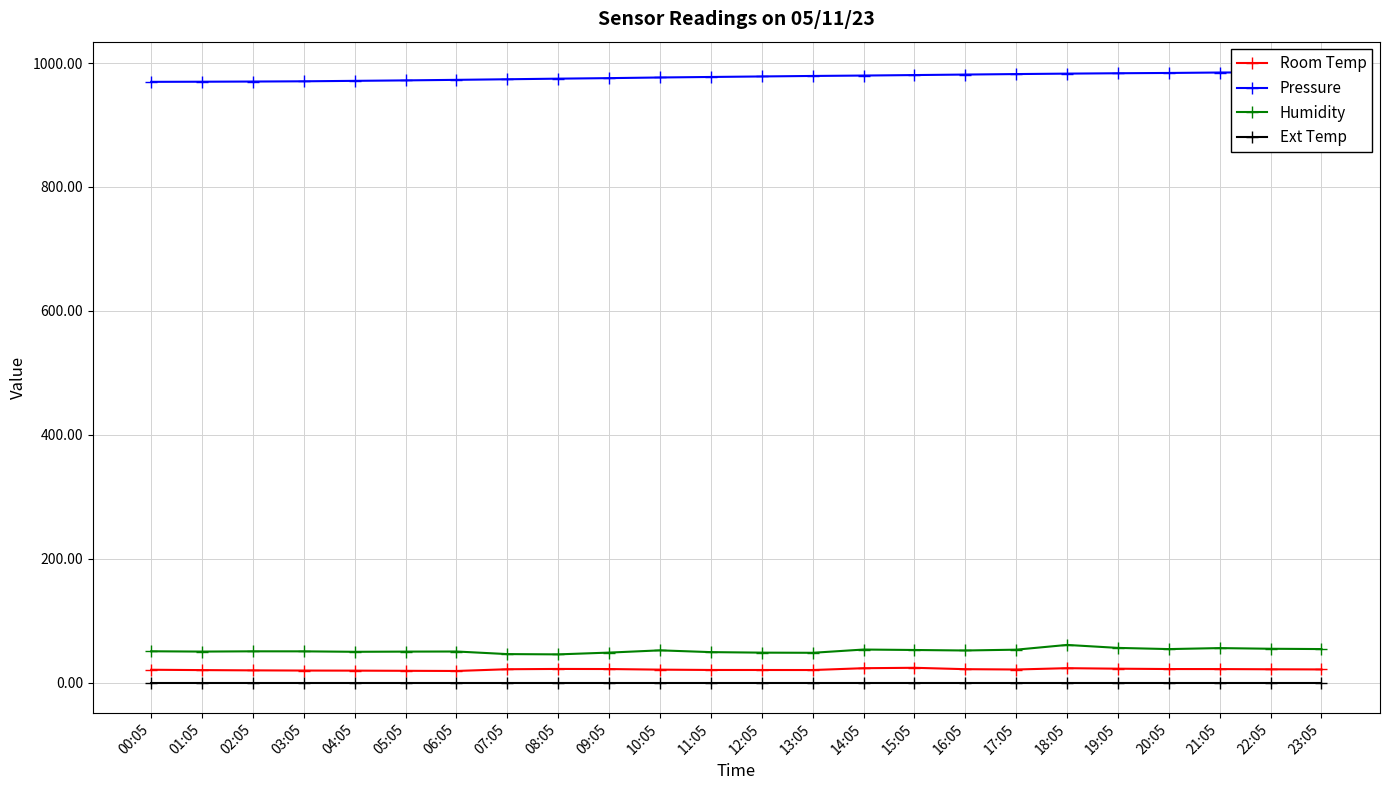

Does the chart display data point markers on the line(s)?

Yes